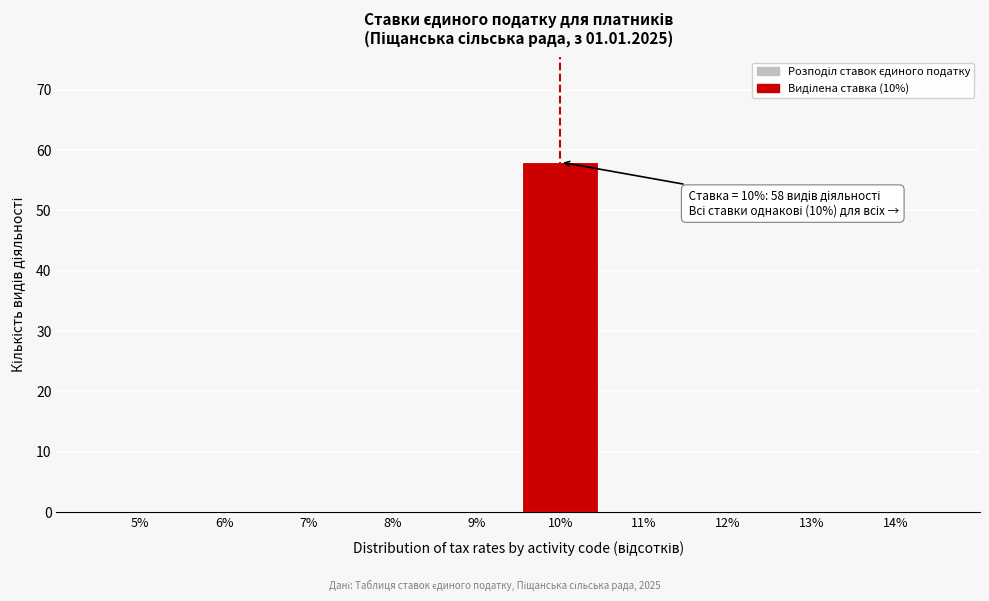

Reading left to right, transcribe all the data shown in this chart.

5%=0	6%=0	7%=0	8%=0	9%=0	10%=58	11%=0	12%=0	13%=0	14%=0